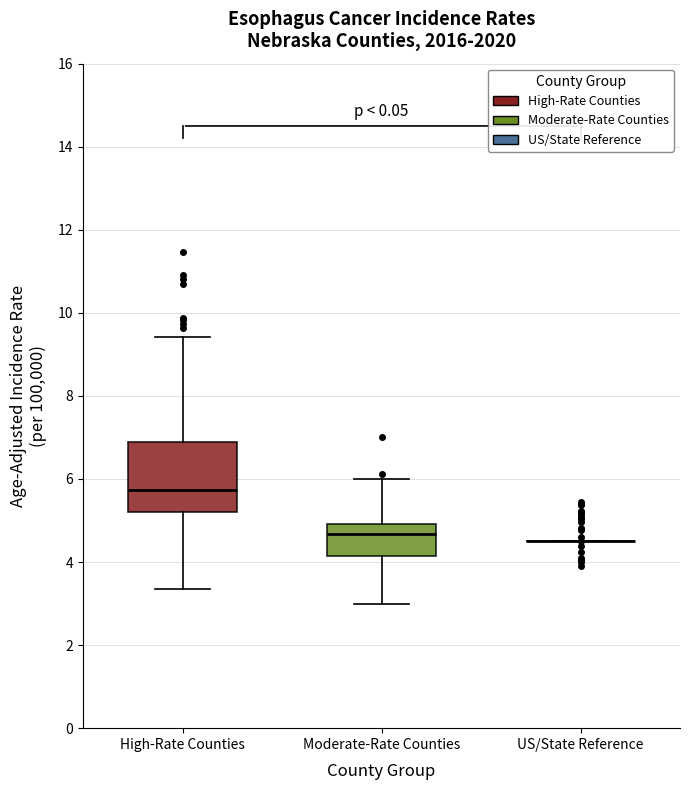

Comparing the boxes themselves (not the whiskers), which one is the tallest?

High-Rate Counties